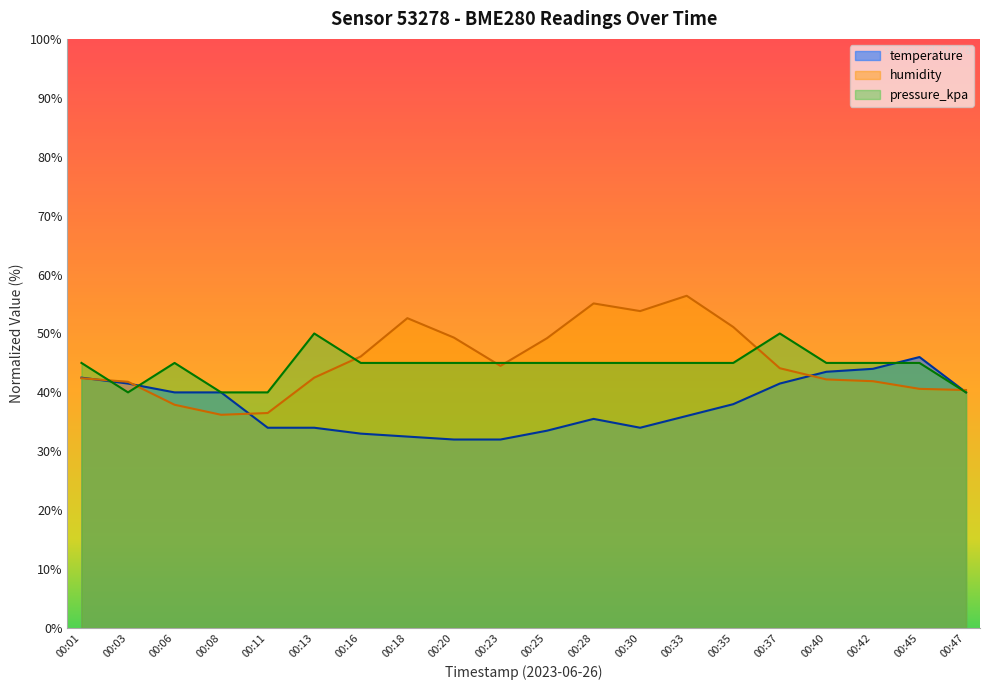

True or false: humidity has a value of 23.5 at 00:20.

False